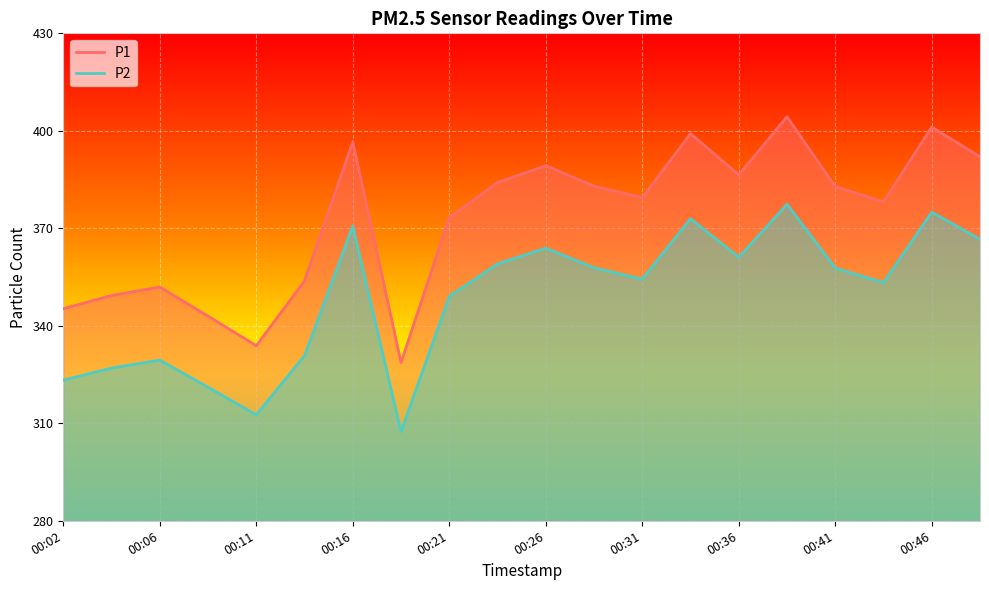

Read the P1 value at 00:29.

383.0